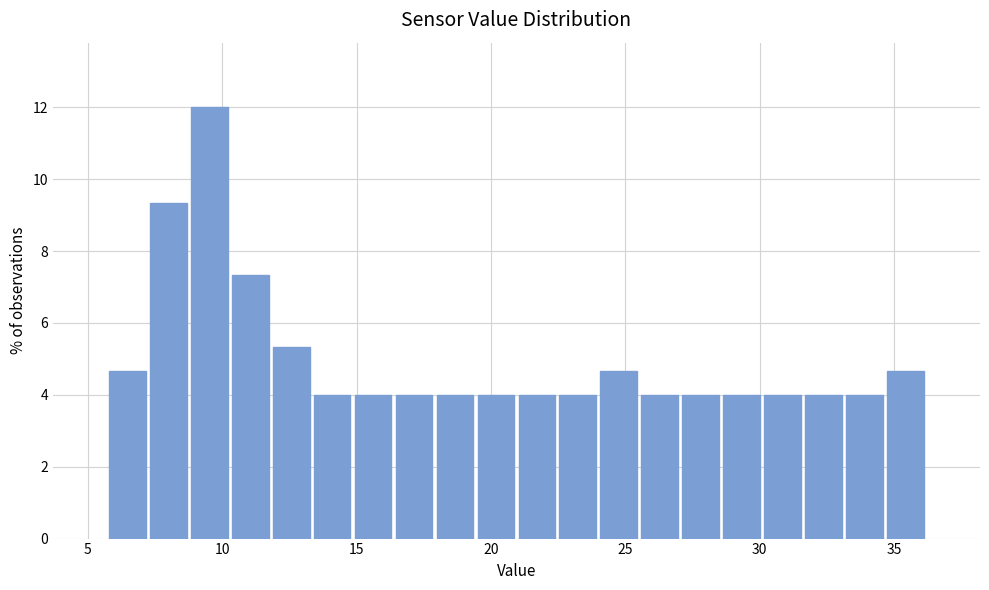

Read against the x-axis, roughly where is the centre of the tallest bar?

9.5